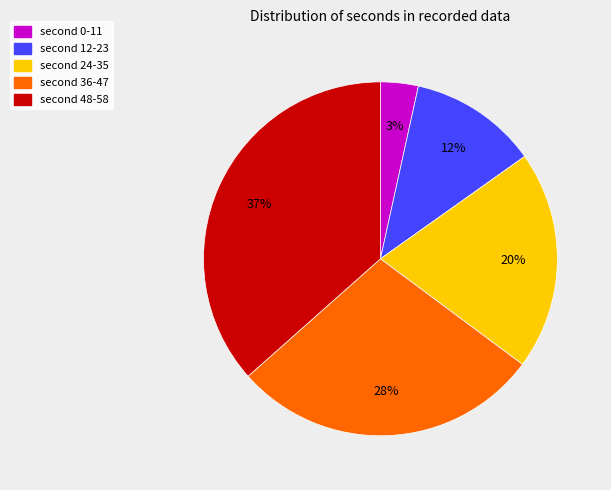

Is there a majority slice in this chart?

No